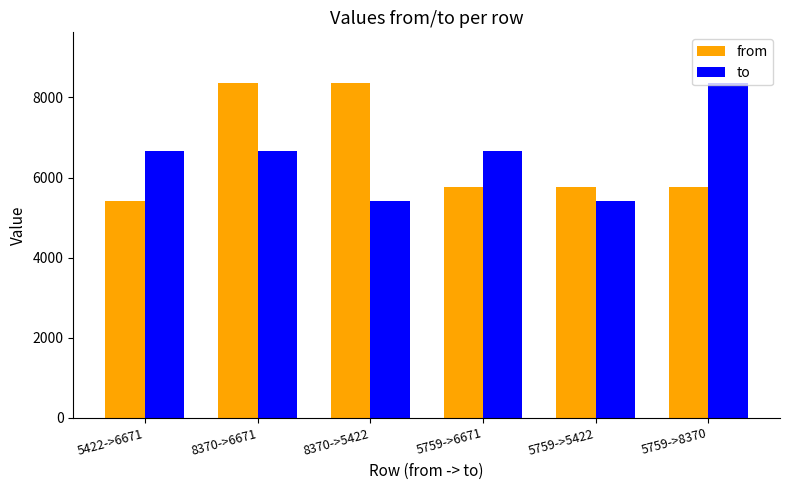

Is it true that from equals 5759 at 5759->8370?

True